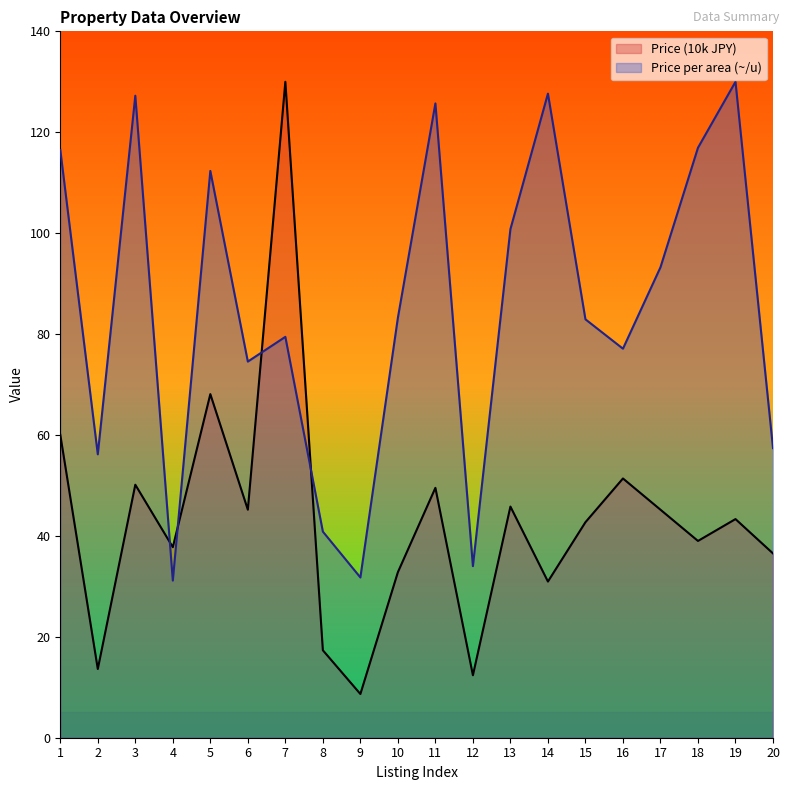

Which series has the widest spread of values?

Price (10k JPY)